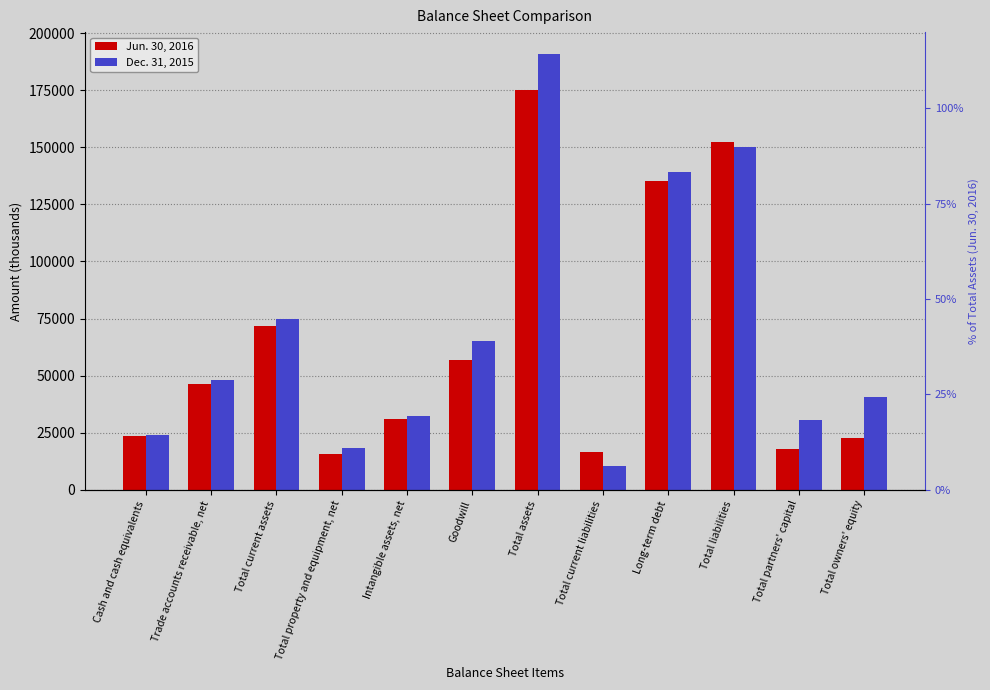

True or false: Dec. 31, 2015 has a value of 30856 at Total current assets.

False